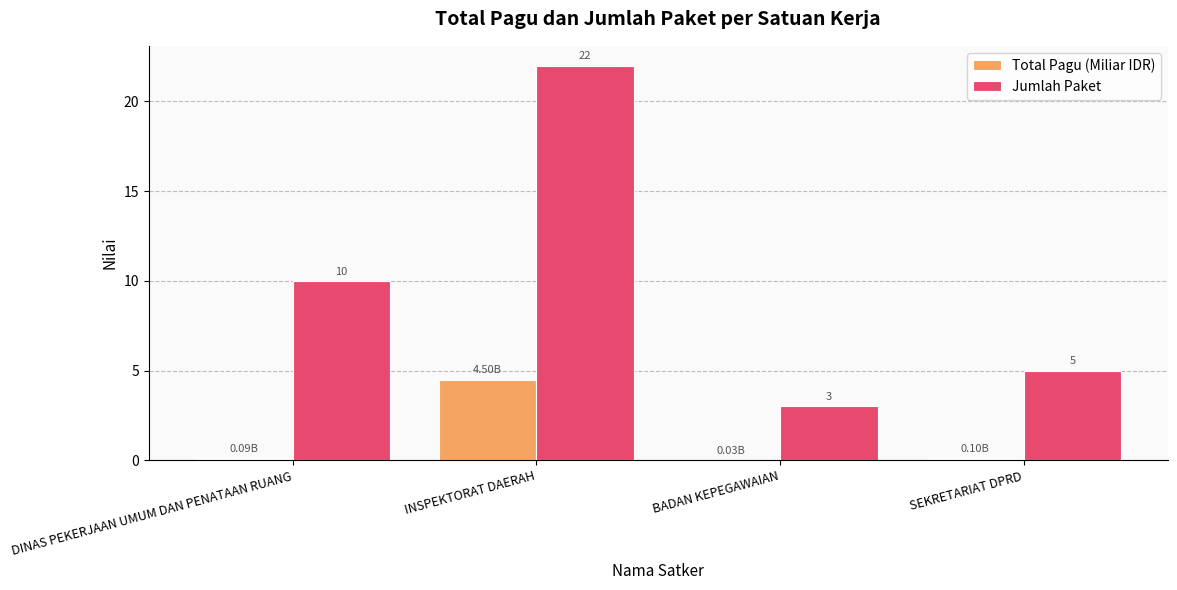

What is the maximum value shown in the chart?

22.0